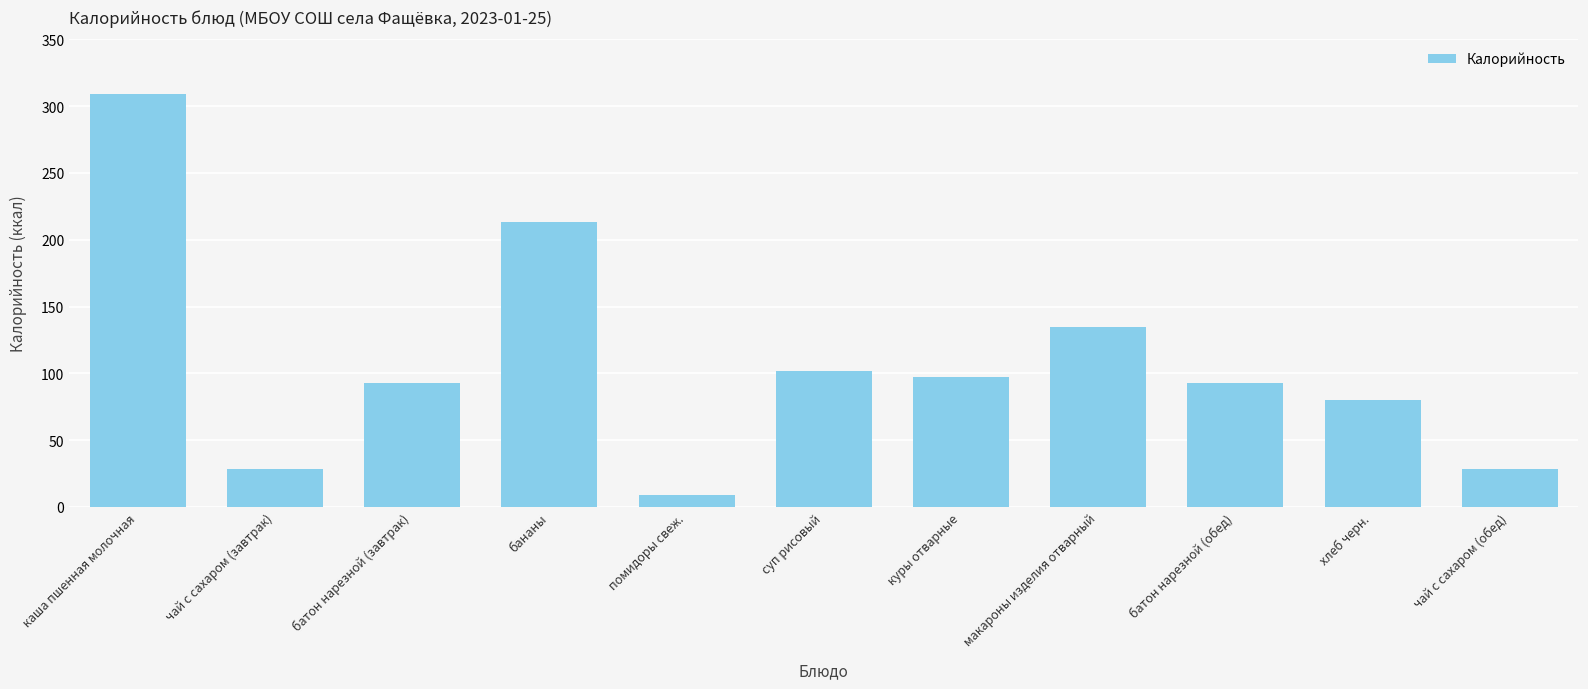

At which label is the value closest to 159?

макароны изделия отварный